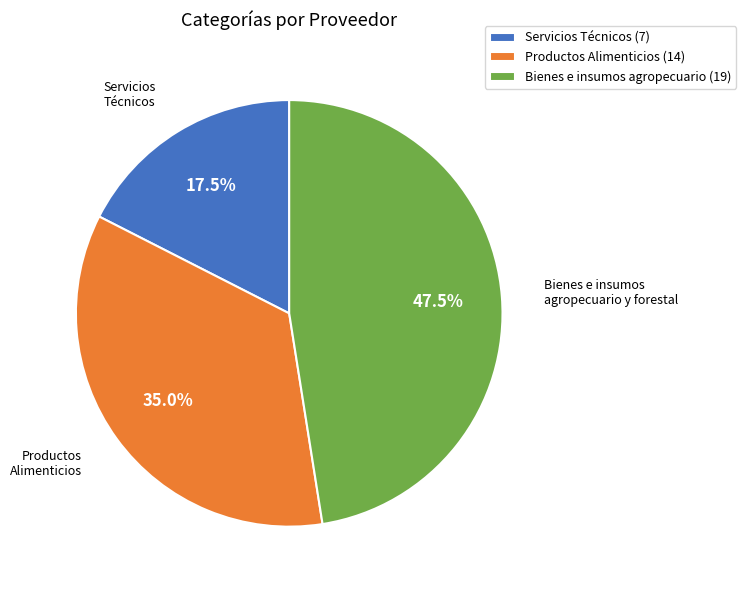

Approximately how many times larger is the value at Bienes e insumos agropecuario (19) compared to Servicios Técnicos (7)?

2.7